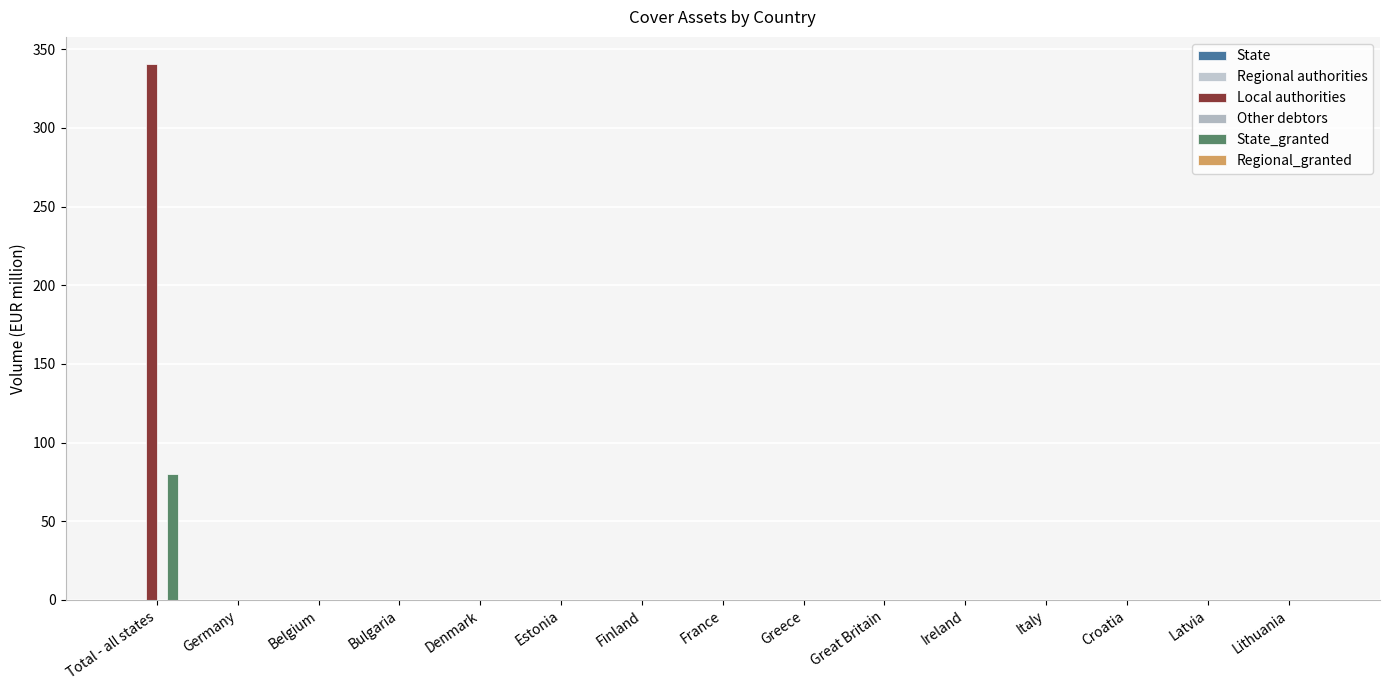

How many groups of bars are there?

15